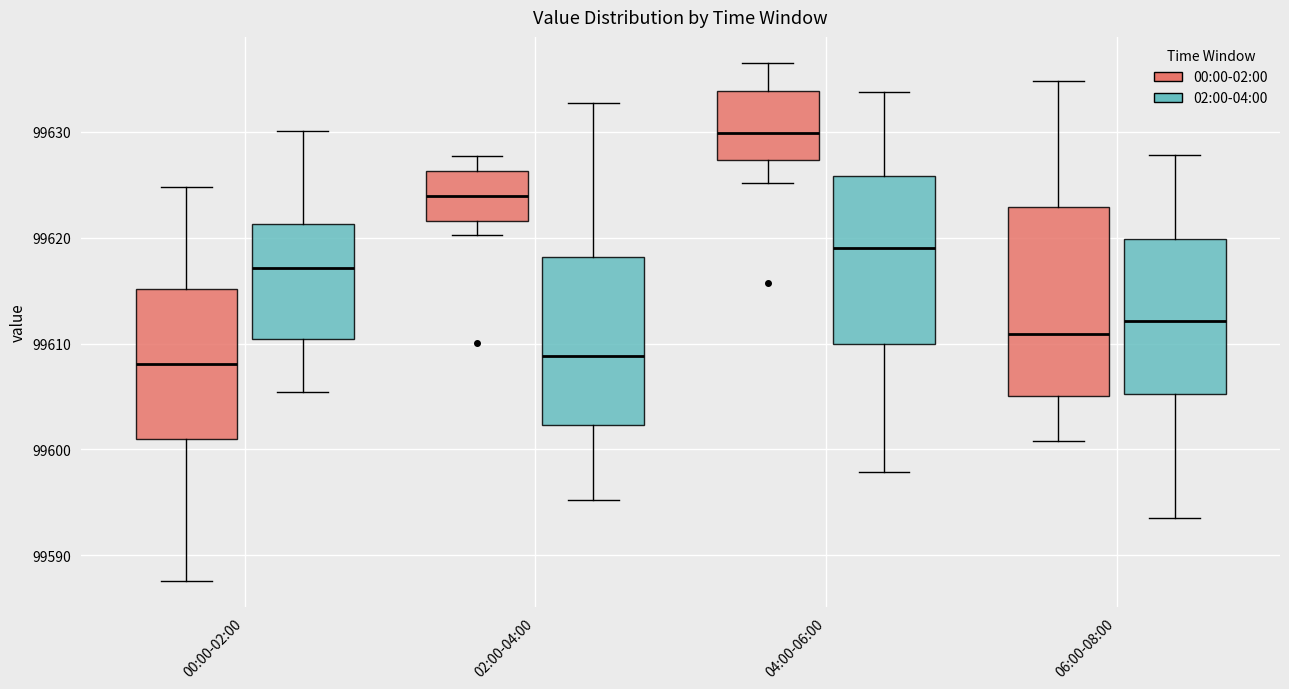

Where is the lower edge of the box for 02:00-04:00 (02:00-04:00) on the y-axis? The values are not printed on the chart, so give them approximately, as read against the axis.

99602